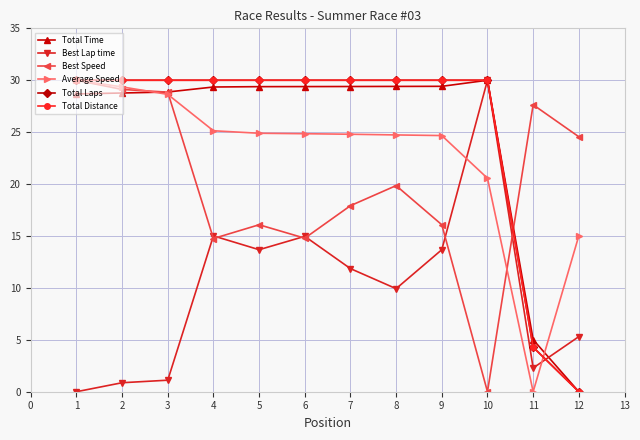

Is this an area chart (filled region under the line)?

No